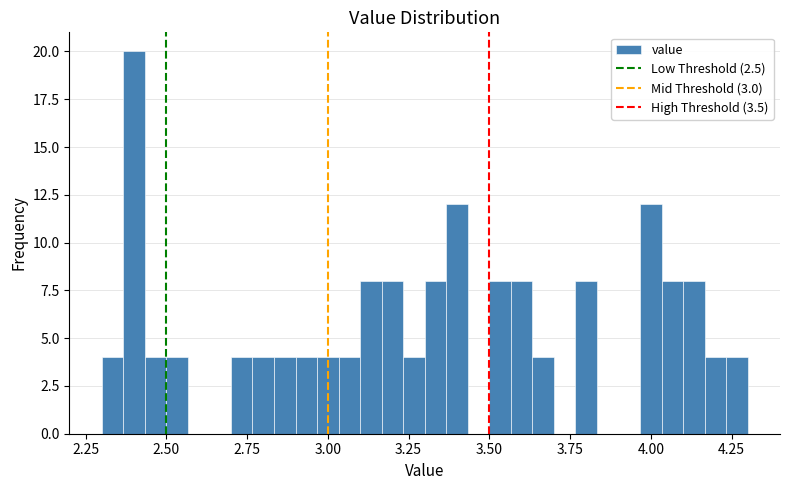

Read against the x-axis, roughly where is the centre of the tallest bar?

2.40